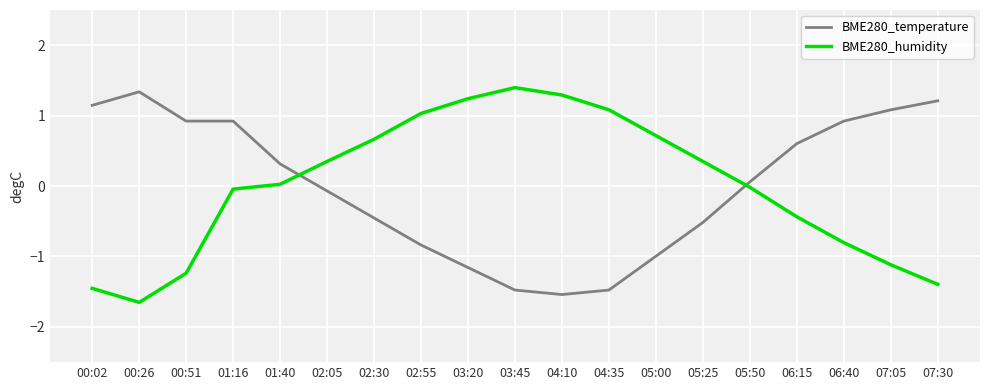

Which label corresponds to the smallest value in the chart?

00:26